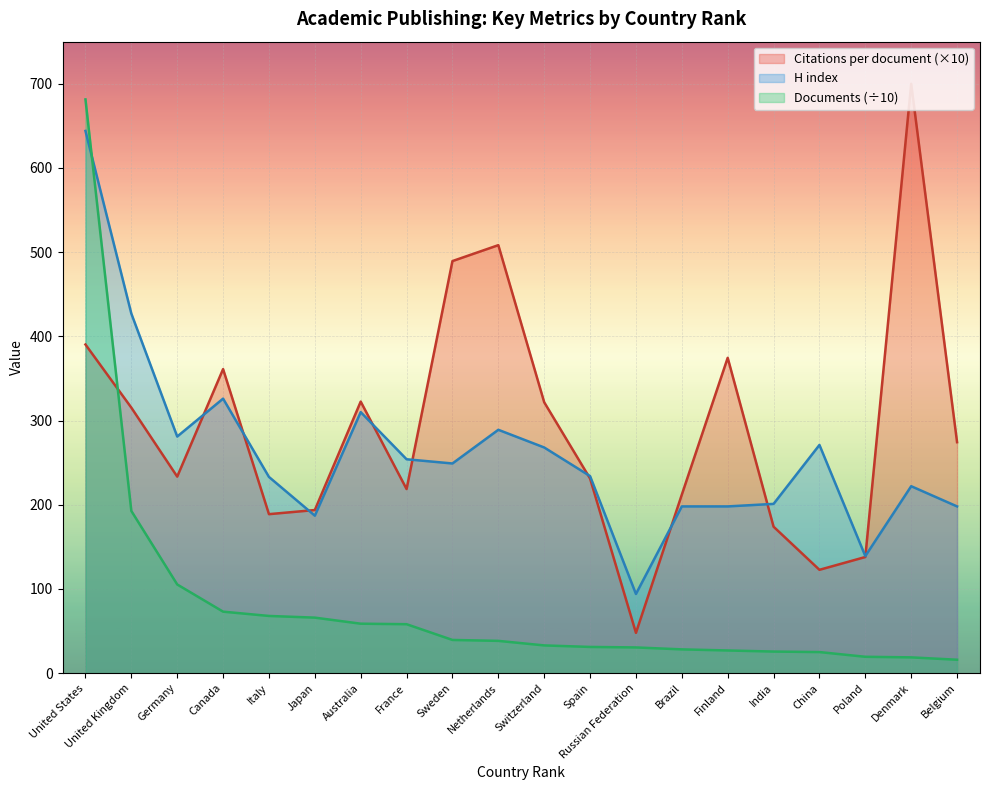

Where is the first local minimum for H index?

Germany